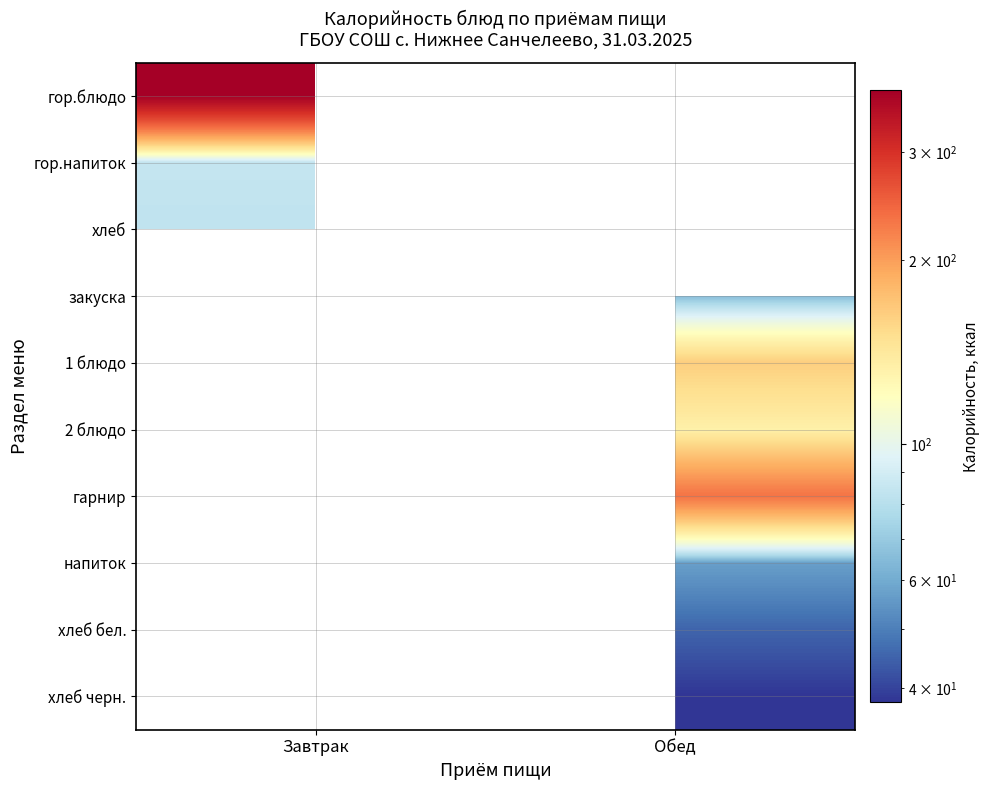

Is the value of гарнир at Завтрак greater than the value of гор.блюдо at Завтрак?

No